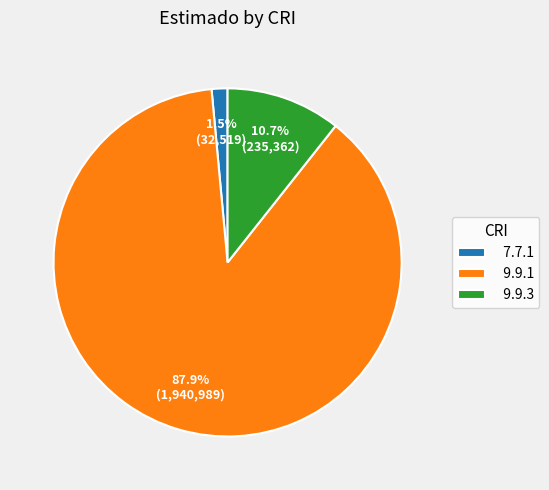

What is the total percentage of 7.7.1 and 9.9.1?

89.3%